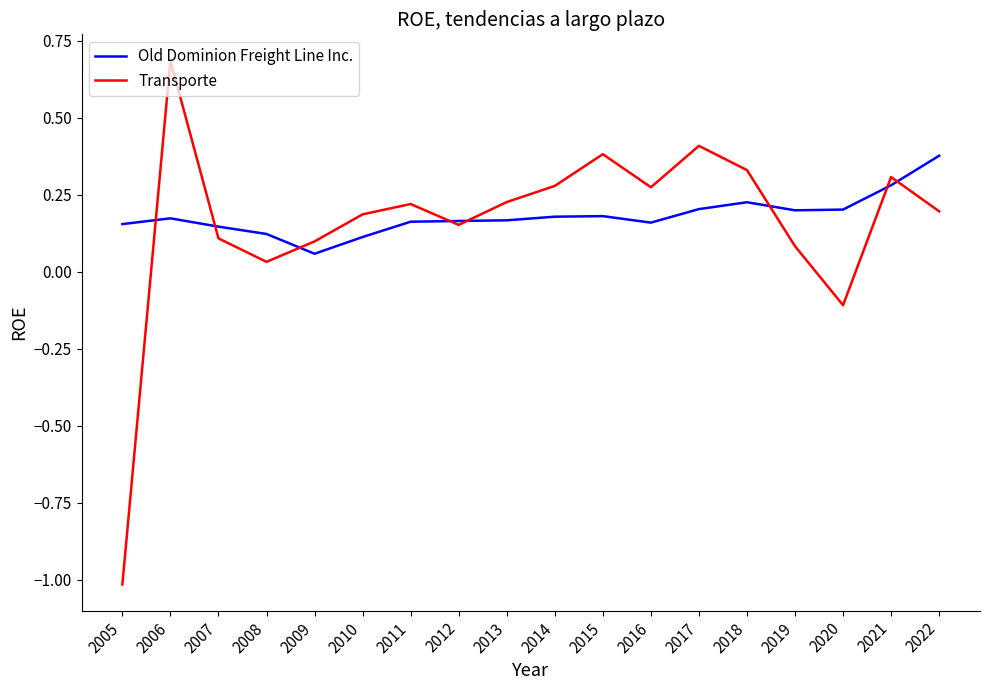

How many categories are shown in the chart?

18